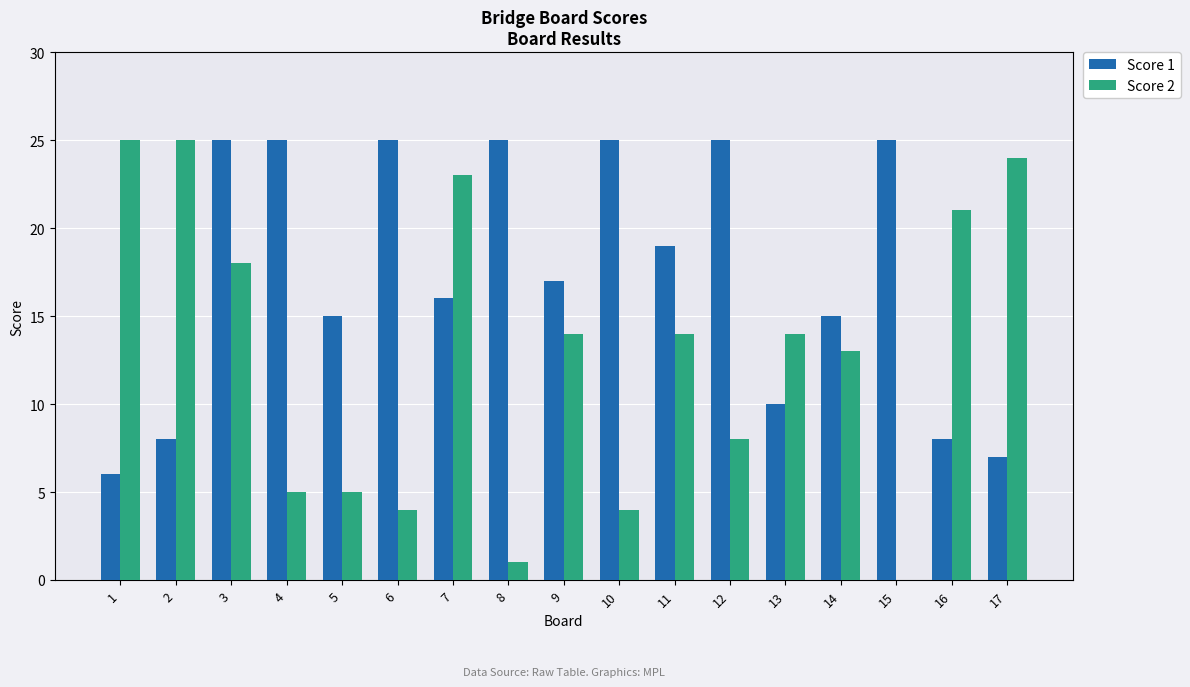

What is the maximum value shown in the chart?

25